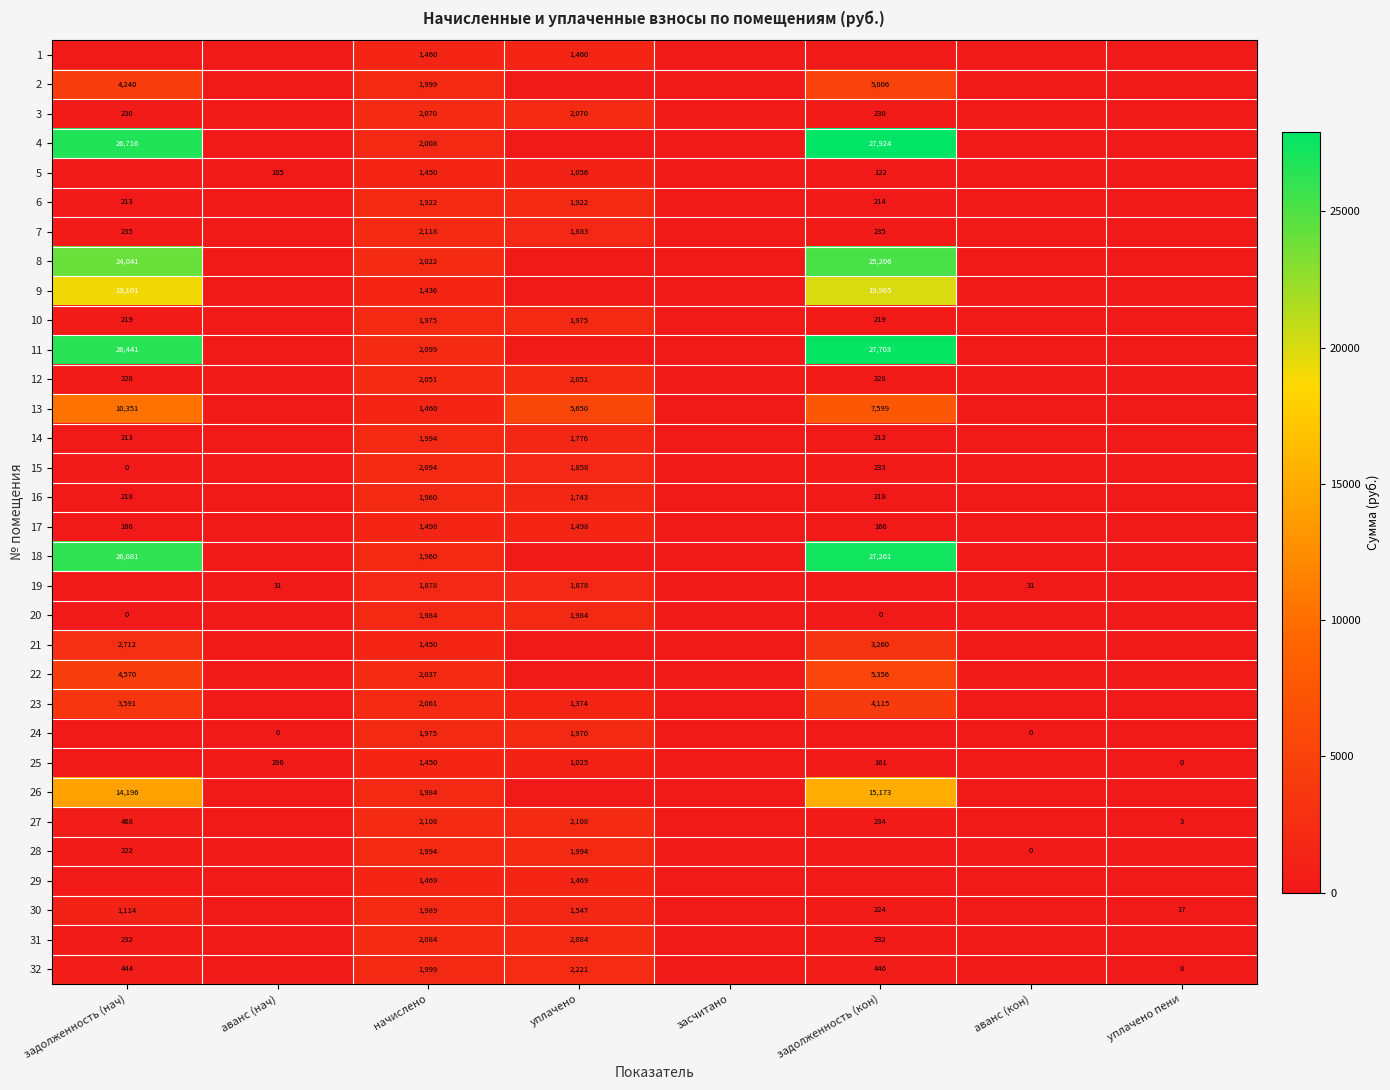

True or false: 2 has a value of 3561 at начислено.

False